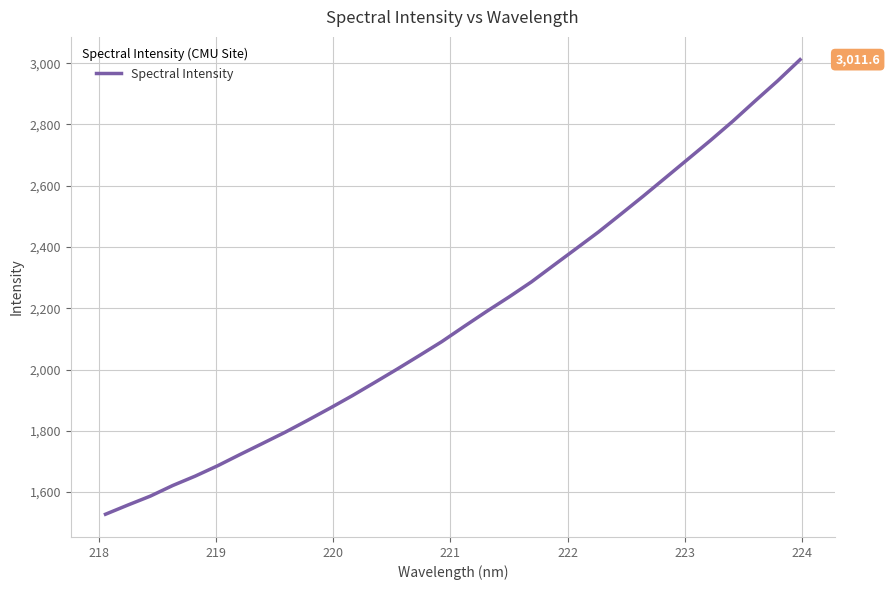

What is the greatest value displayed?

3011.6